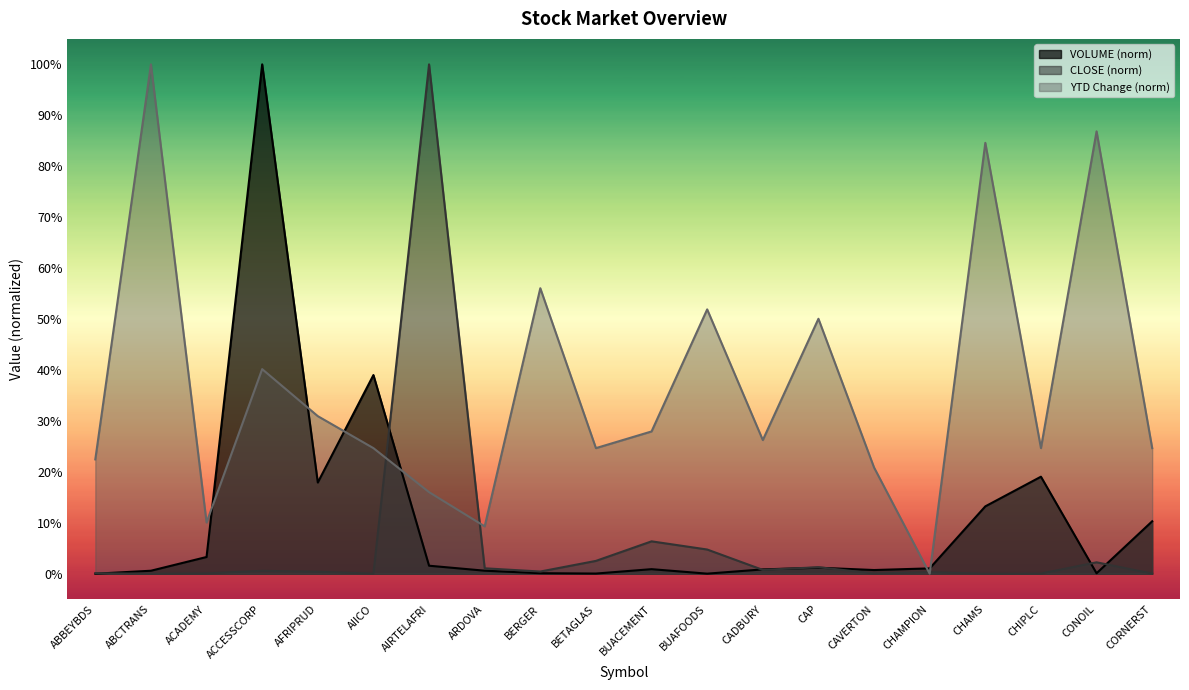

What is the spread (max minus min) of values at CAP?

0.5